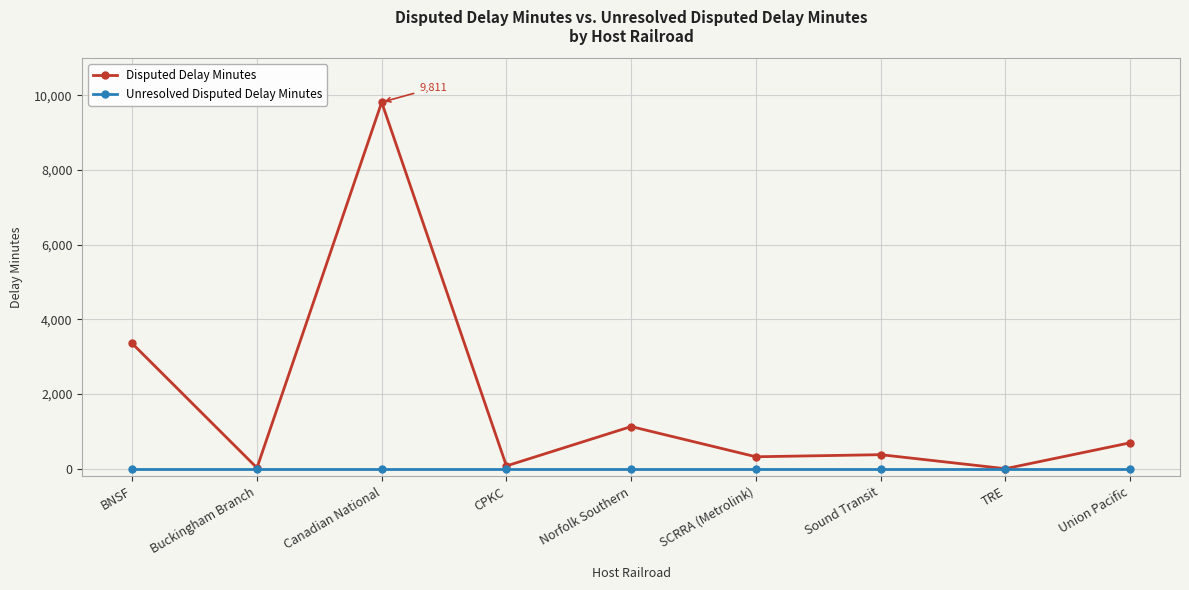

True or false: Disputed Delay Minutes has a value of 5796 at TRE.

False